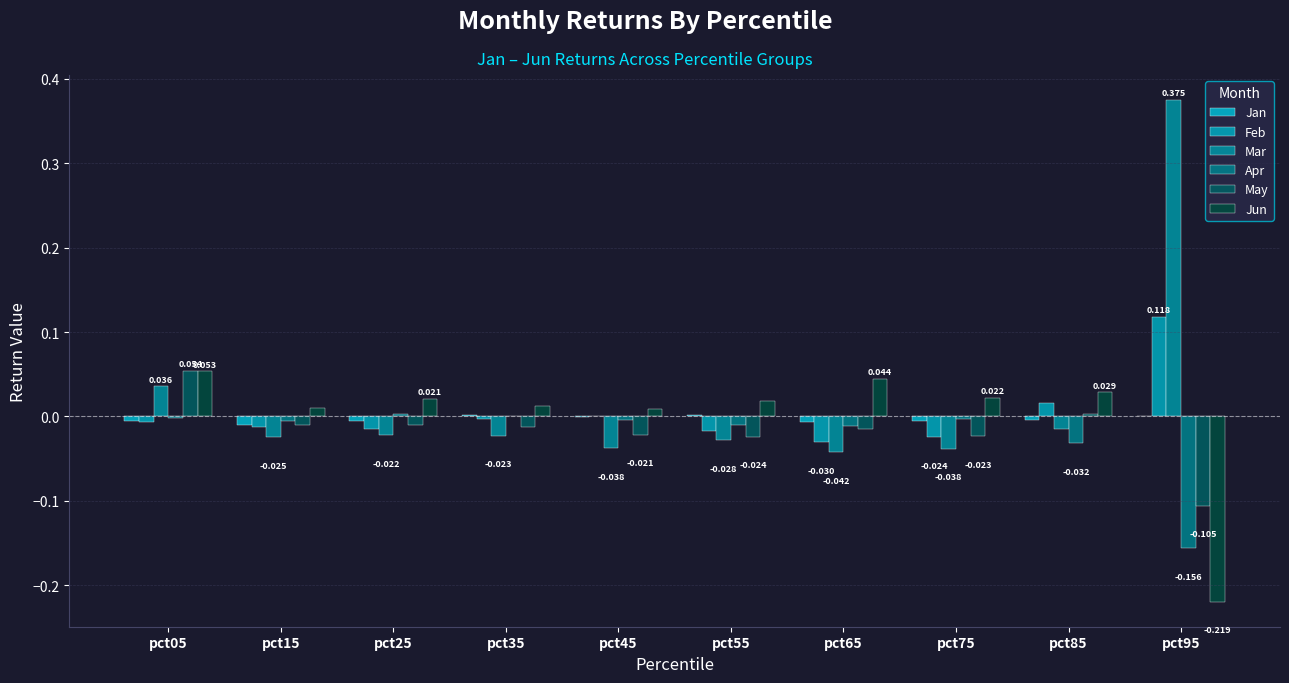

Reading left to right, what are all the values shown in this chart?

Jan: -0.0	-0.0	-0.0	0.0	-0.0	0.0	-0.0	-0.0	-0.0	0.0
Feb: -0.0	-0.0	-0.0	-0.0	0.0	-0.0	-0.0	-0.0	0.0	0.1
Mar: 0.0	-0.0	-0.0	-0.0	-0.0	-0.0	-0.0	-0.0	-0.0	0.4
Apr: -0.0	-0.0	0.0	0.0	-0.0	-0.0	-0.0	-0.0	-0.0	-0.2
May: 0.1	-0.0	-0.0	-0.0	-0.0	-0.0	-0.0	-0.0	0.0	-0.1
Jun: 0.1	0.0	0.0	0.0	0.0	0.0	0.0	0.0	0.0	-0.2